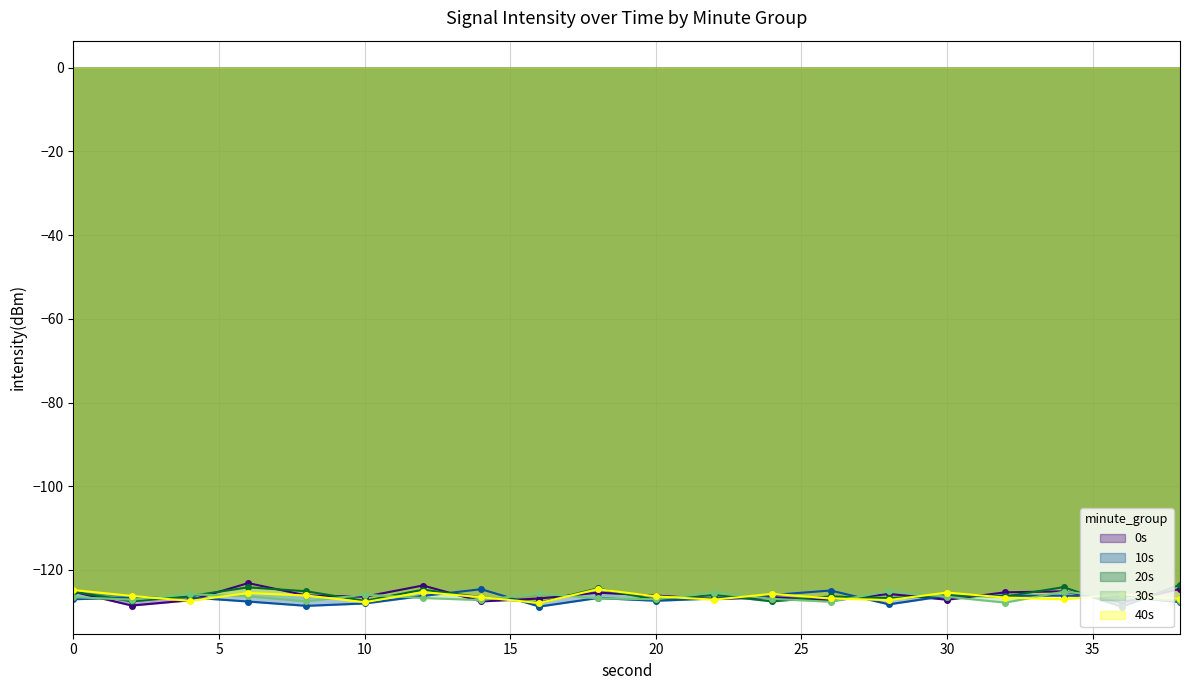

Between which two adjacent categories do 0s and 10s first intersect?

0 and 2